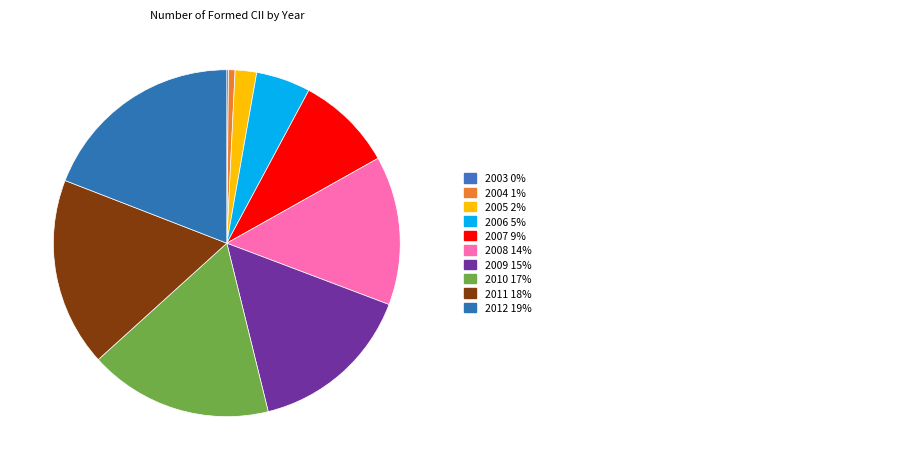

How many segments does this pie chart have?

10